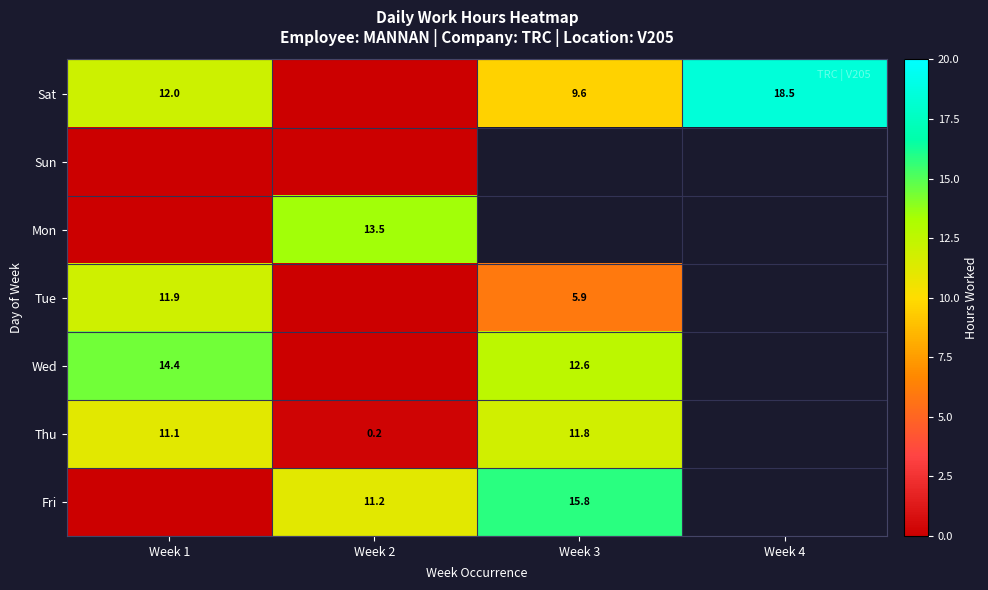

How many data points in Sat are above 12?

2